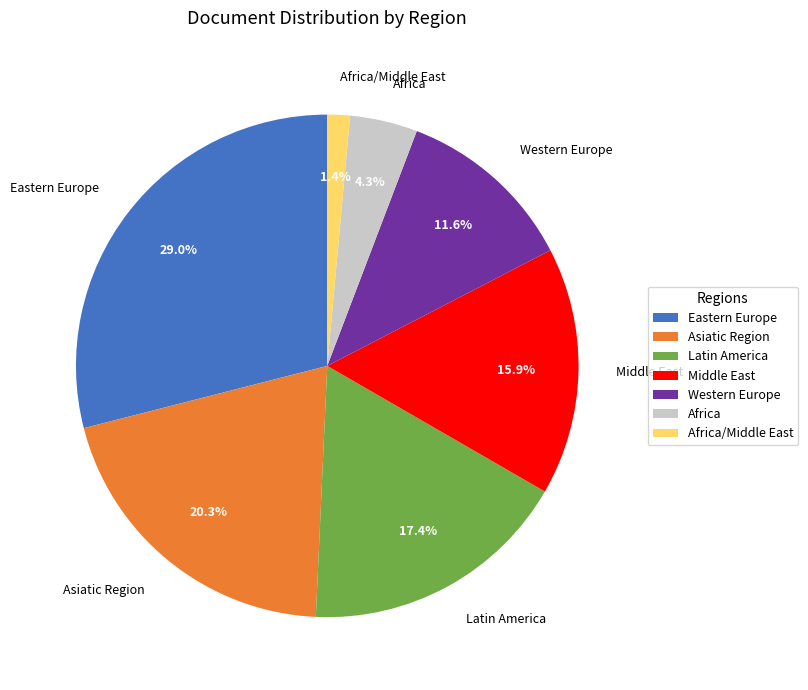

True or false: Eastern Europe accounts for 19% of the total.

False